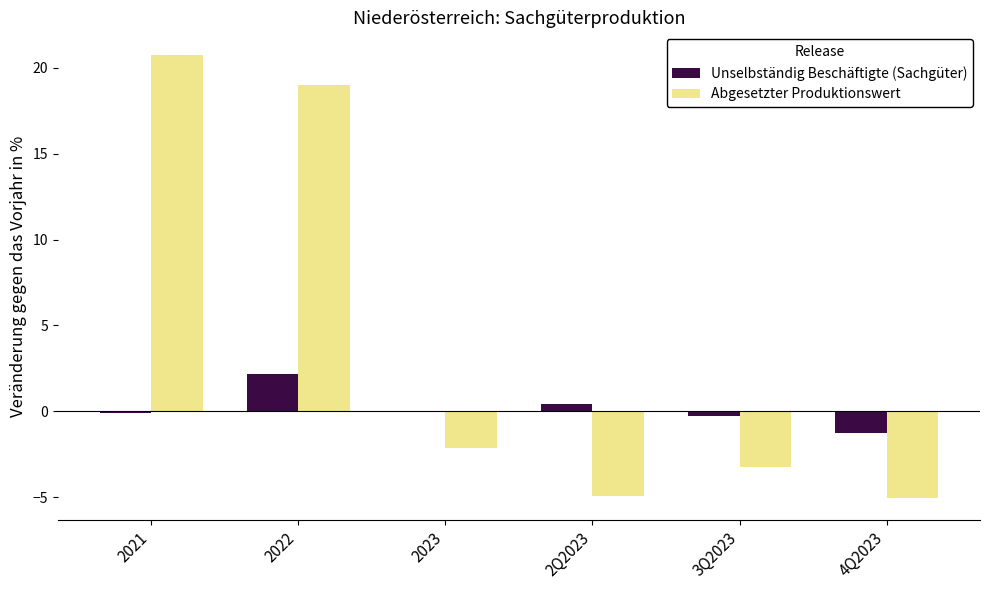

Which series has the largest total across all categories?

Abgesetzter Produktionswert